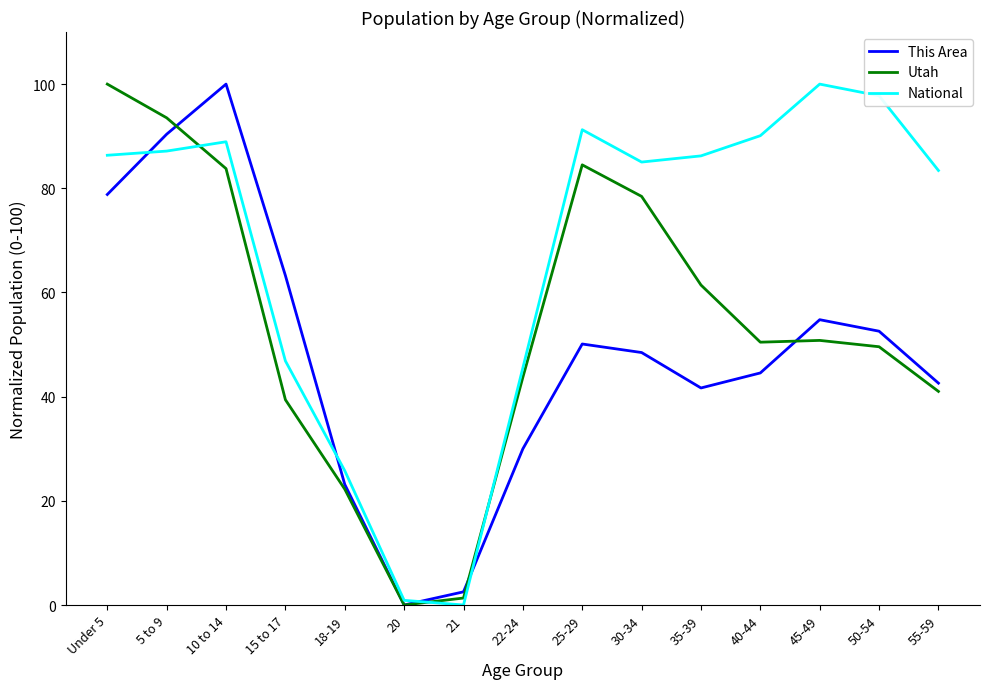

What is the average value of the National series?

67.7